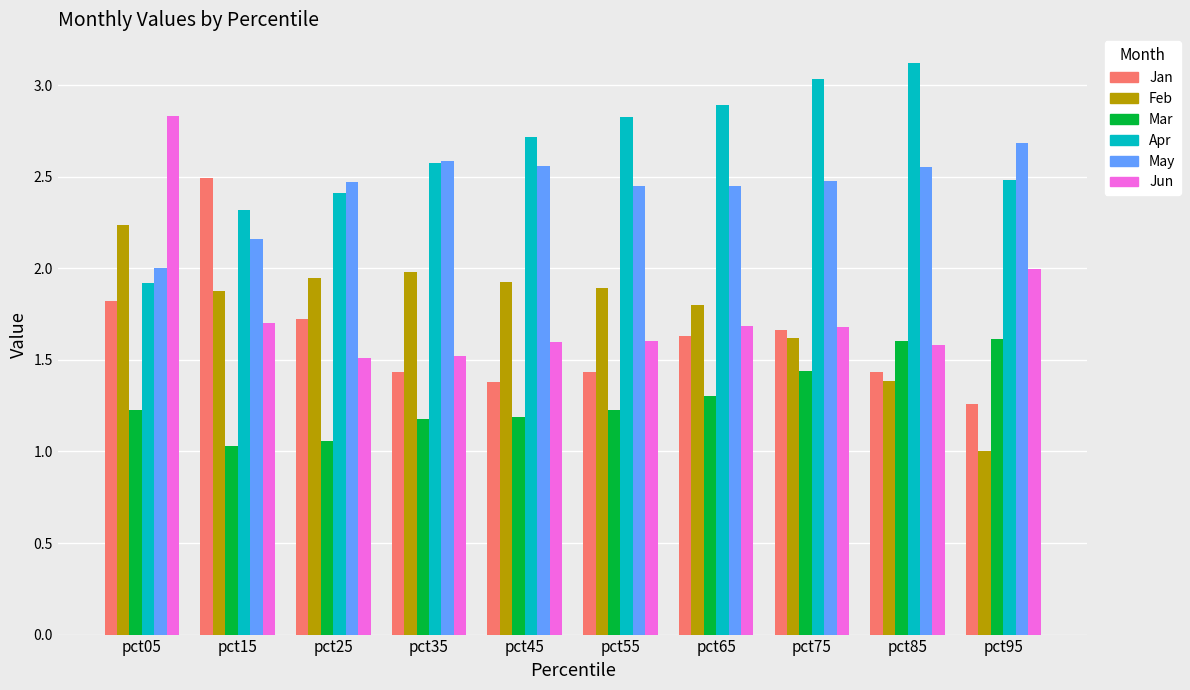

Where is Apr nearest to the value 2?

pct05